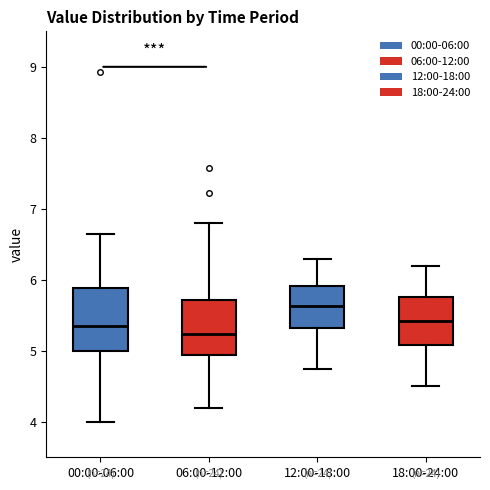

Reading left to right, read every box against the y-axis: the position of its median line, the range the box covers, and the ends of its whiskers. The values are not printed on the chart, so give them approximately, as read against the axis.

00:00-06:00: median 5.3, box 5.0 to 5.9, whiskers 4.0 to 6.7
06:00-12:00: median 5.2, box 4.9 to 5.7, whiskers 4.2 to 6.8
12:00-18:00: median 5.6, box 5.3 to 5.9, whiskers 4.8 to 6.3
18:00-24:00: median 5.4, box 5.1 to 5.8, whiskers 4.5 to 6.2